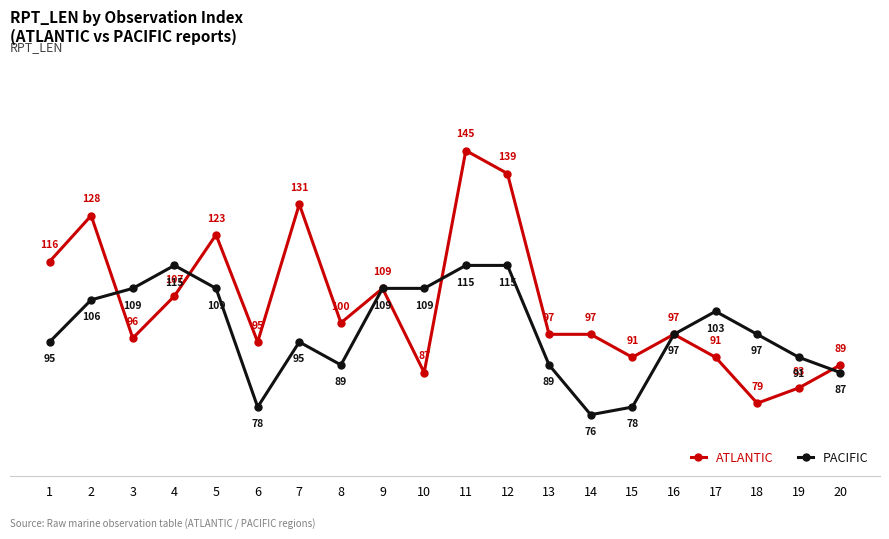

What is the spread (max minus min) of values at 8?

11